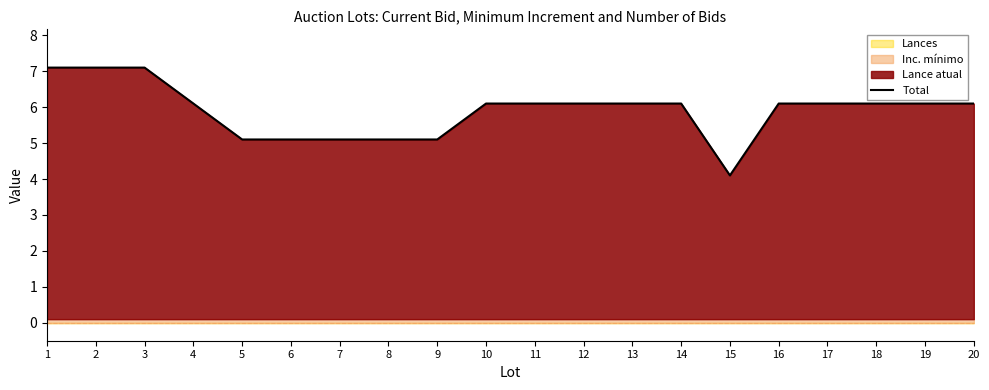

What is the value of the 14th point from the left?

6.1